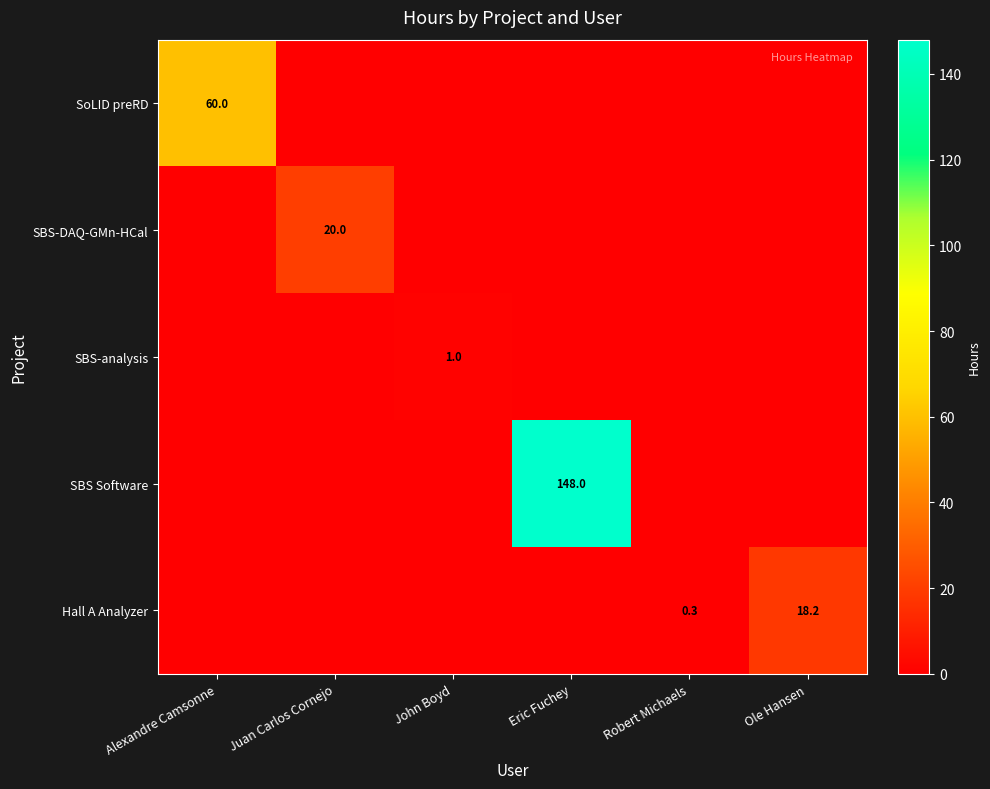

The SBS-DAQ-GMn-HCal series shows 29.3 at Juan Carlos Cornejo. True or false?

False